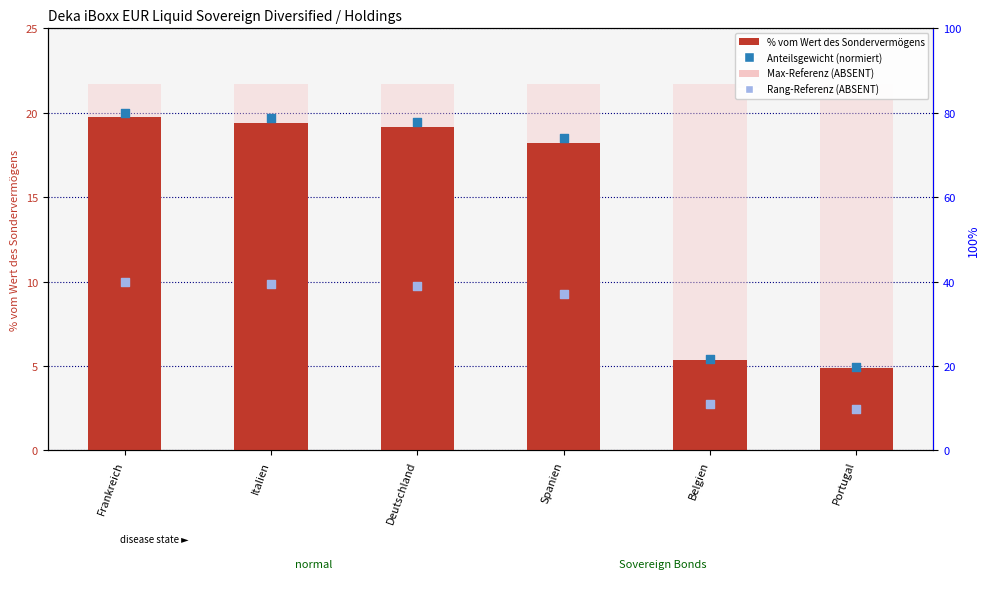

Which series contains the highest Y value?

Max-Referenz (ABSENT)